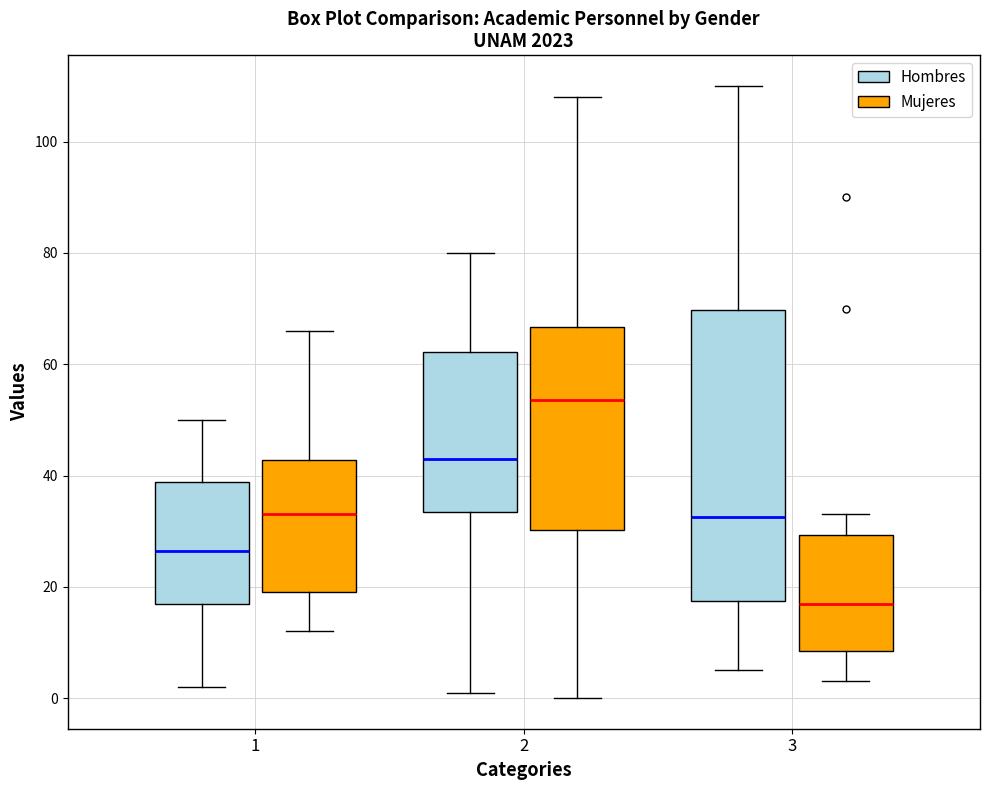

Where is the lower edge of the box for 3 (Hombres) on the y-axis? The values are not printed on the chart, so give them approximately, as read against the axis.

18